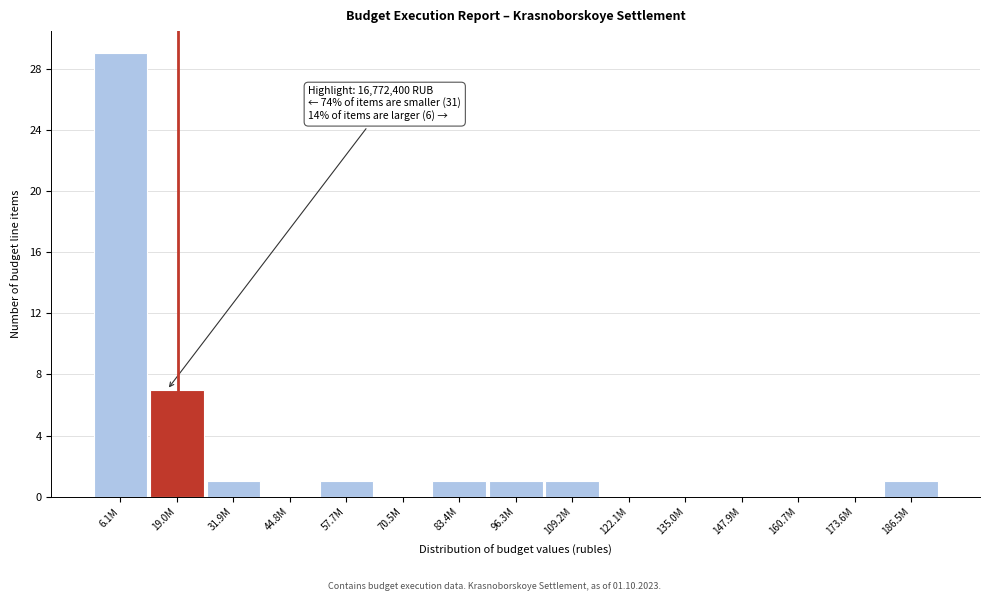

Reading right to left, extract all data points from this chart.

186.5M=1	173.6M=0	160.7M=0	147.9M=0	135.0M=0	122.1M=0	109.2M=1	96.3M=1	83.4M=1	70.5M=0	57.7M=1	44.8M=0	31.9M=1	19.0M=7	6.1M=29